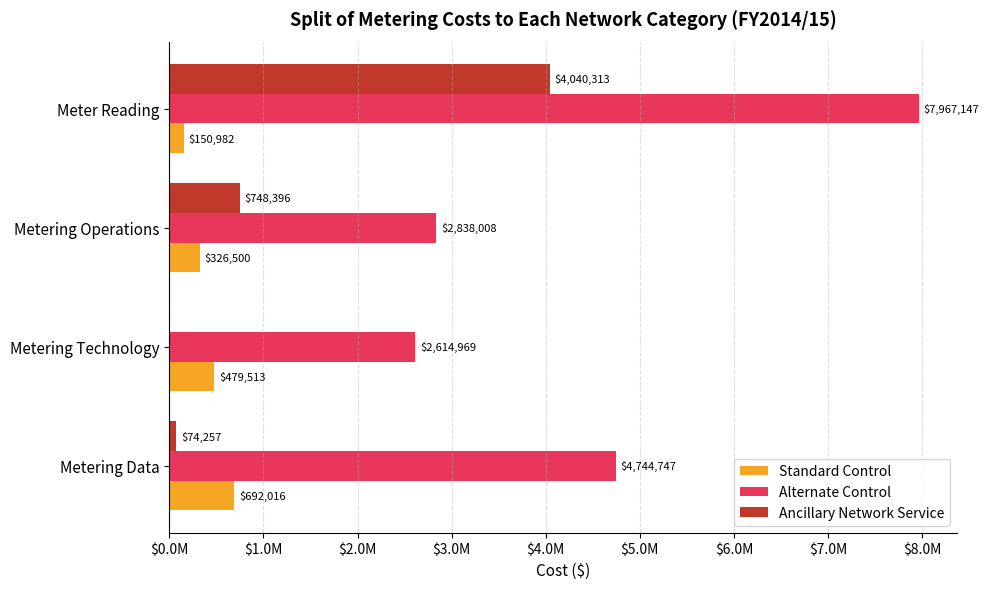

At how many categories does at least one series exceed 4223792?

2